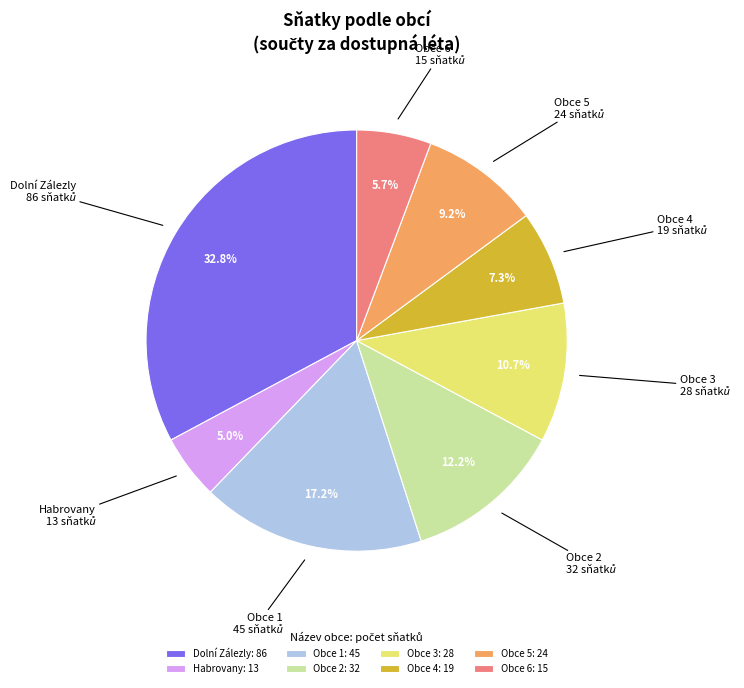

What is the largest slice in the pie chart?

Dolní Zálezly